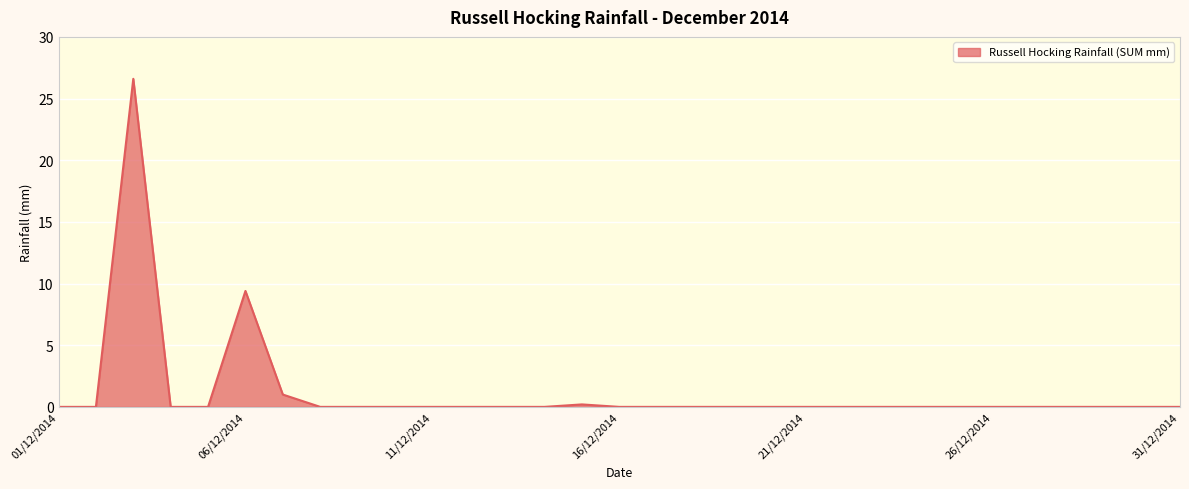

What is the difference between the maximum and minimum values?

26.6